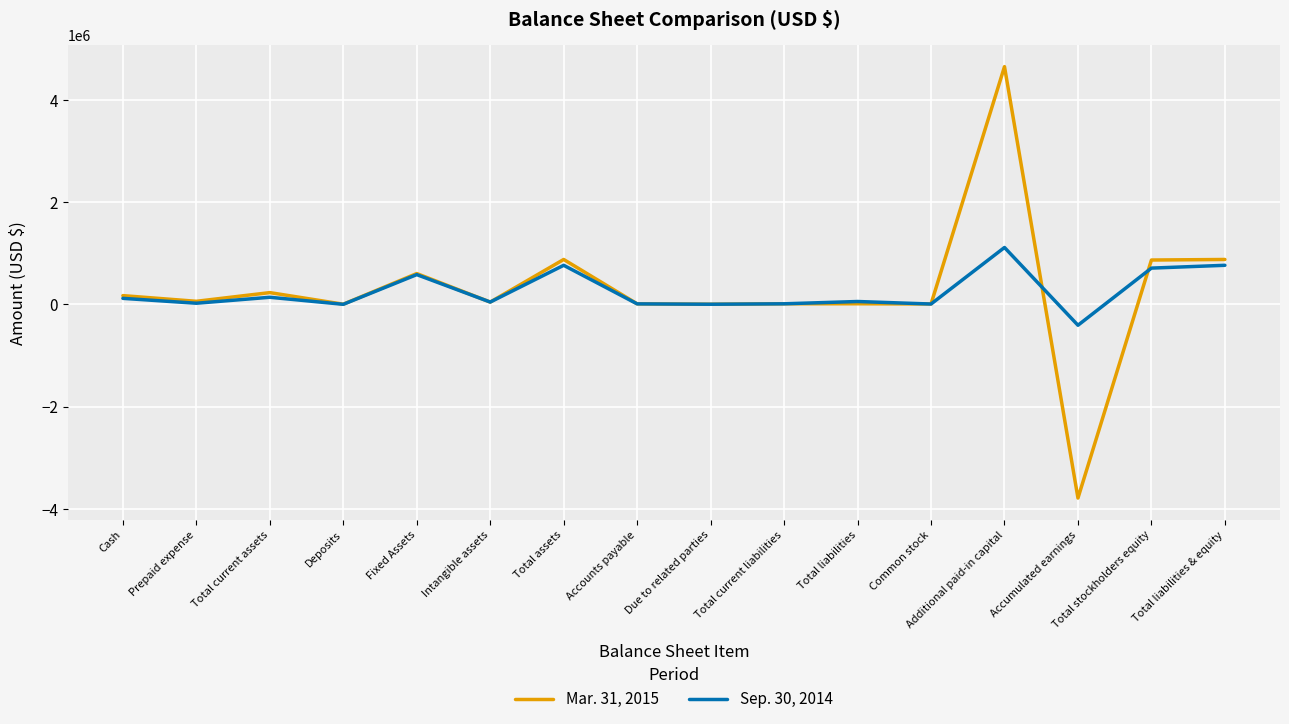

Rank the series at Fixed Assets from lowest to highest value.

Sep. 30, 2014, Mar. 31, 2015